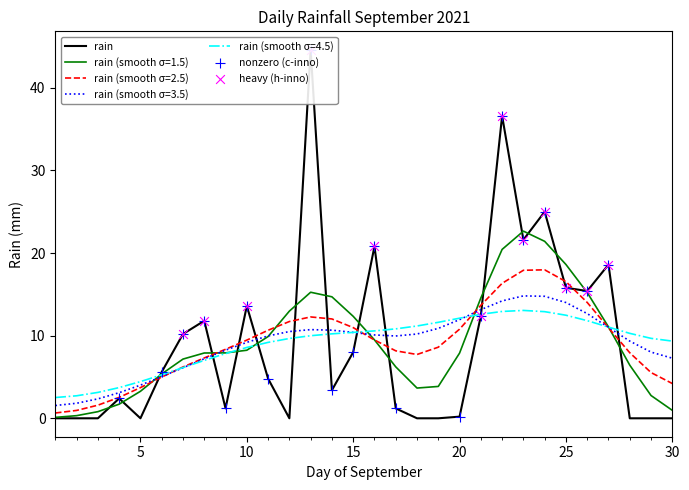

What is the change in value from 2021-09-07 to 2021-09-17?

-9.0